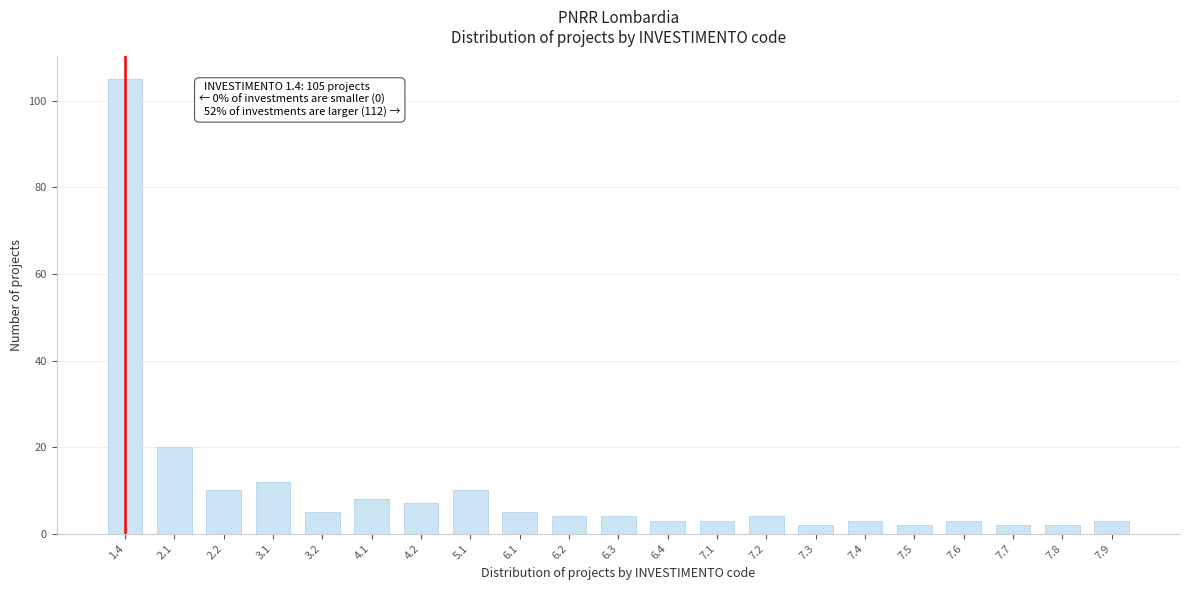

Reading left to right, extract all data points from this chart.

1.4=105	2.1=20	2.2=10	3.1=12	3.2=5	4.1=8	4.2=7	5.1=10	6.1=5	6.2=4	6.3=4	6.4=3	7.1=3	7.2=4	7.3=2	7.4=3	7.5=2	7.6=3	7.7=2	7.8=2	7.9=3